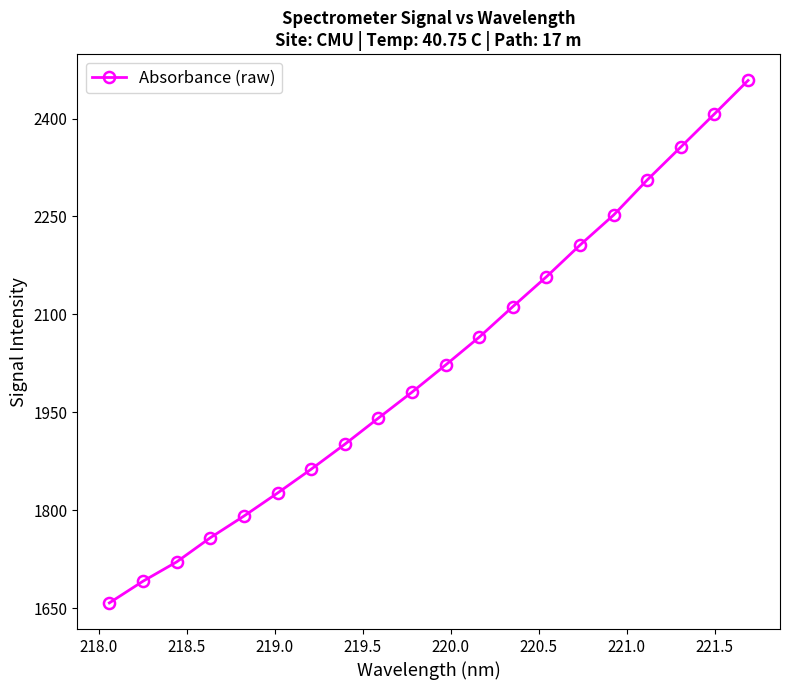

What is the value of the 20th point from the left?

2458.4